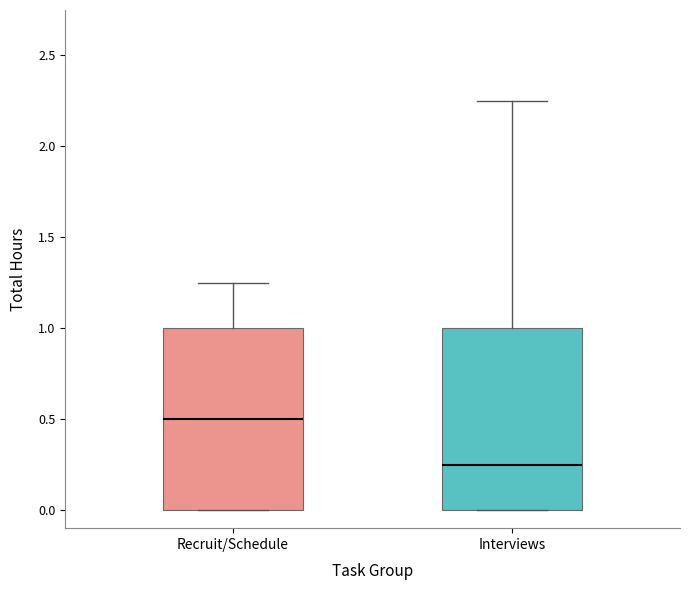

Reading left to right, read every box against the y-axis: the position of its median line, the range the box covers, and the ends of its whiskers. The values are not printed on the chart, so give them approximately, as read against the axis.

Recruit/Schedule: median 0.50, box 0.00 to 1.00, whiskers 0.00 to 1.25
Interviews: median 0.25, box 0.00 to 1.00, whiskers 0.00 to 2.25